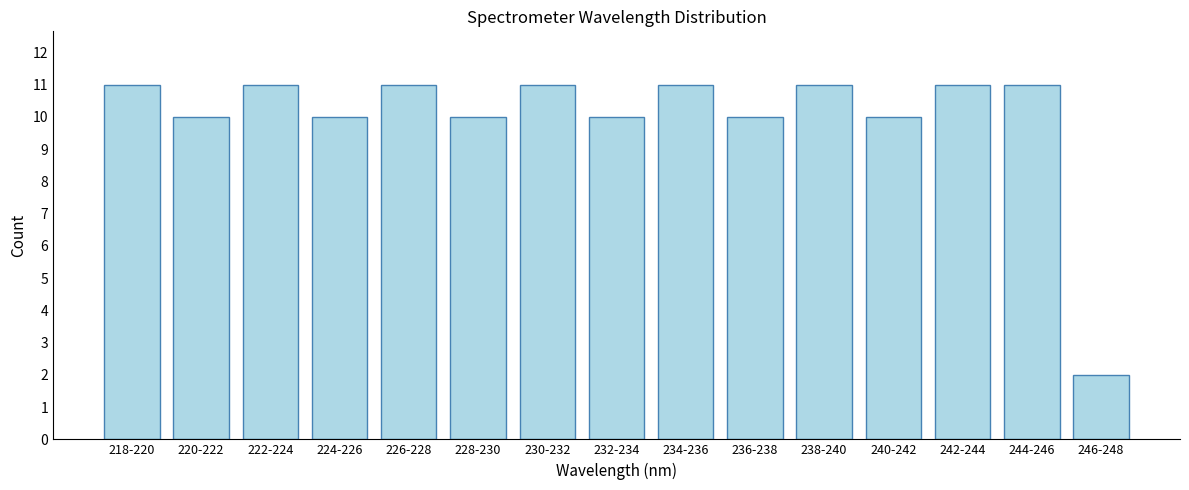

Reading left to right, extract all data points from this chart.

11	10	11	10	11	10	11	10	11	10	11	10	11	11	2